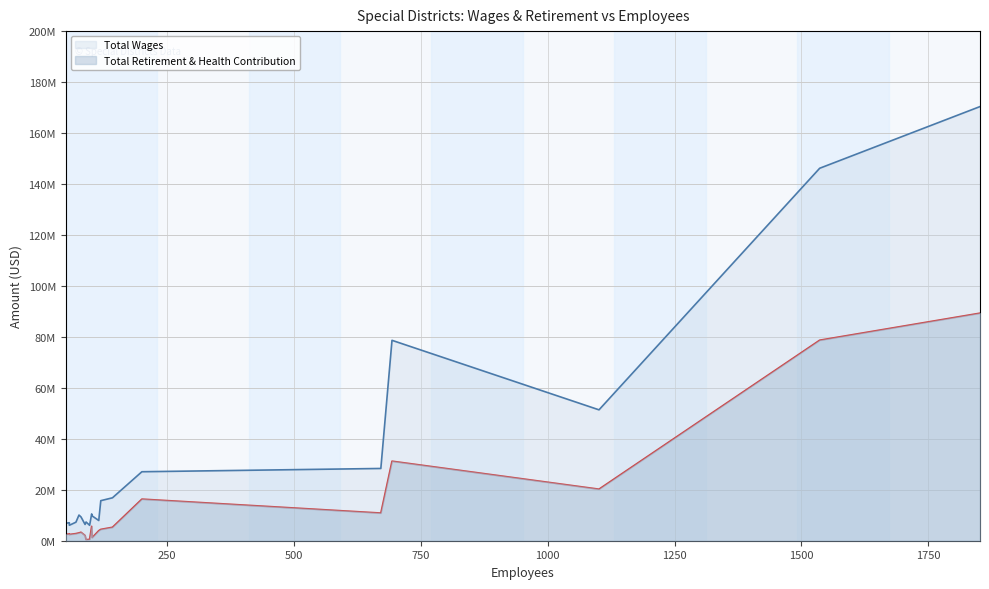

What is the approximate value of Total Wages at 1101, to the nearest 100?

51368200